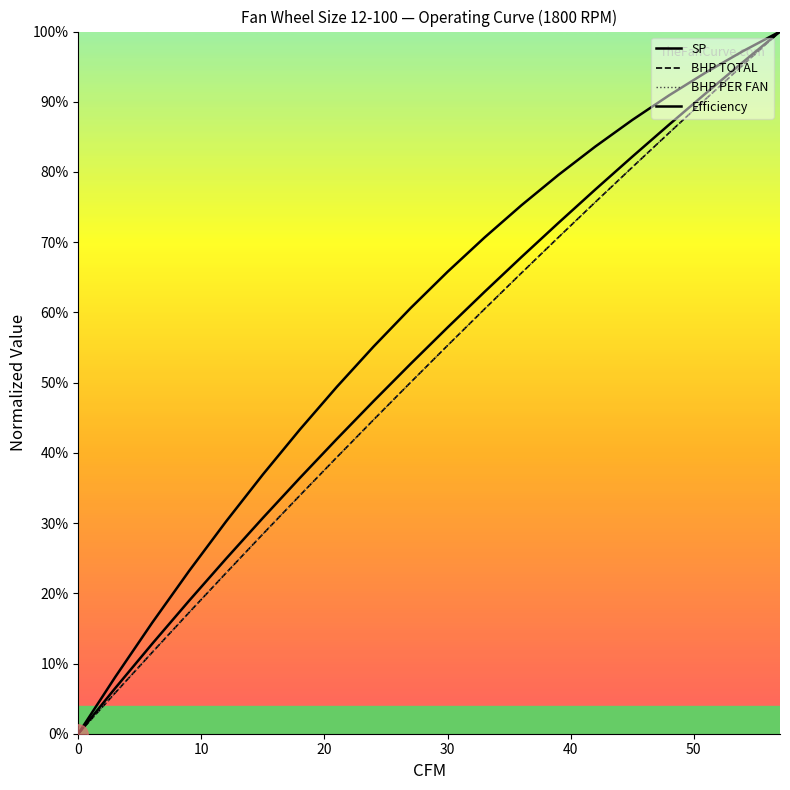

Does the chart have visible grid lines?

No